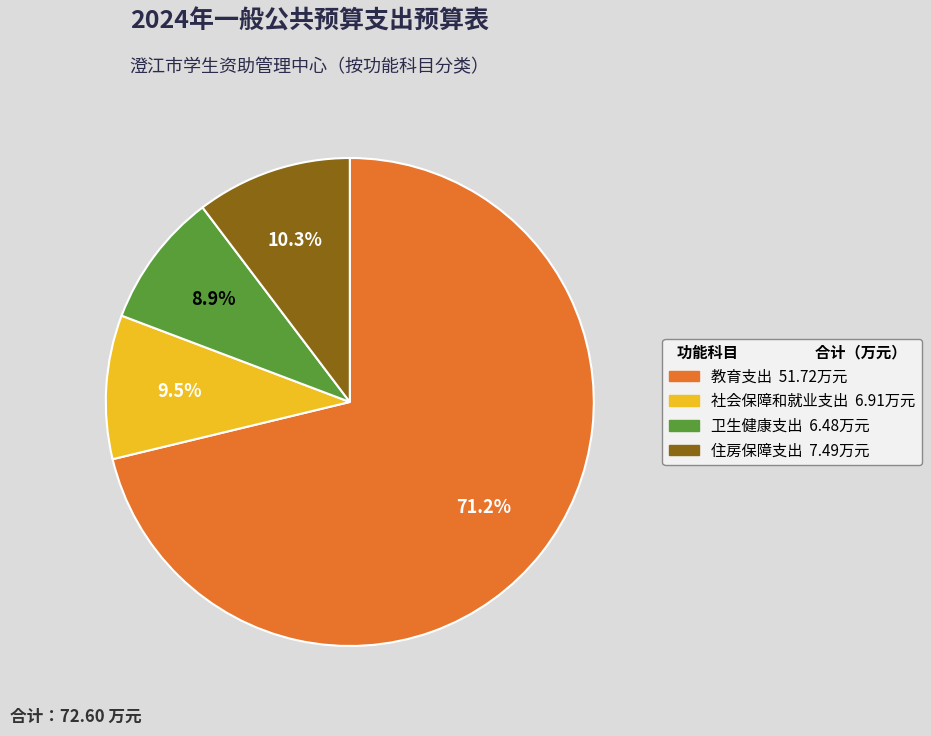

To the nearest percent, what is the difference between the largest and smallest slice percentages?

62%